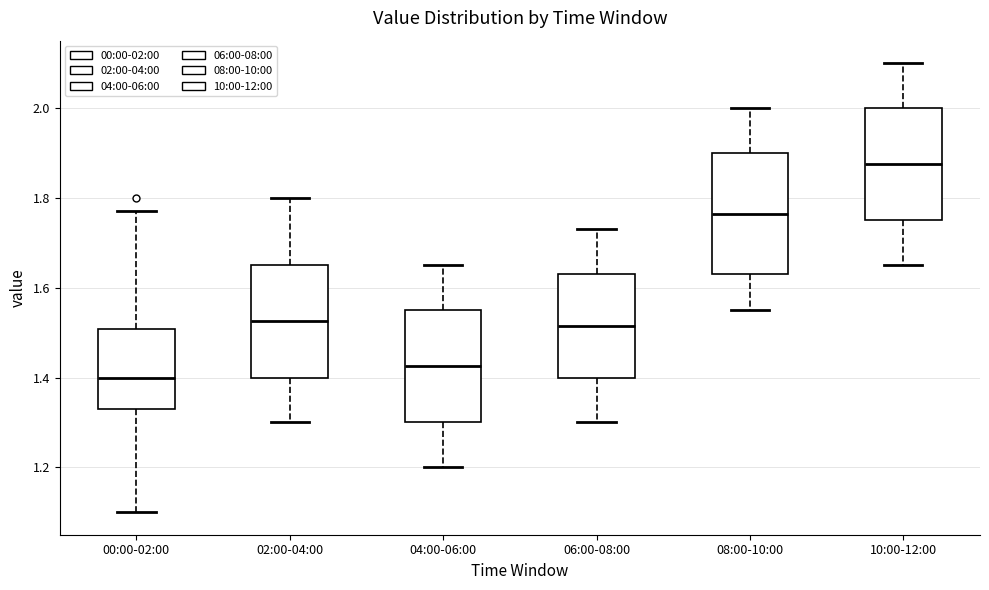

Which box's median line is the highest?

10:00-12:00